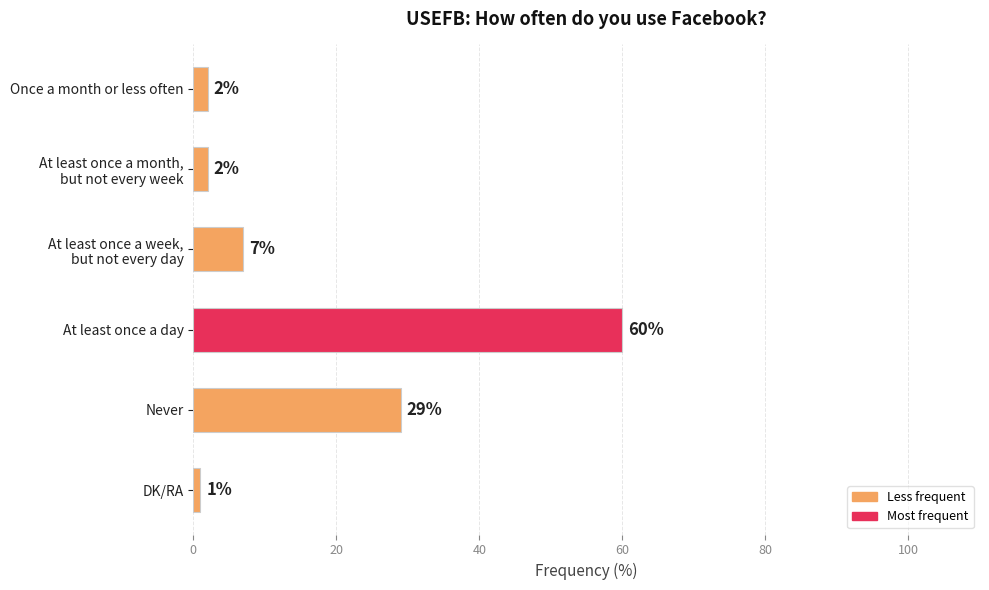

Reading top to bottom, list all the values displayed in this chart.

2	2	7	60	29	1